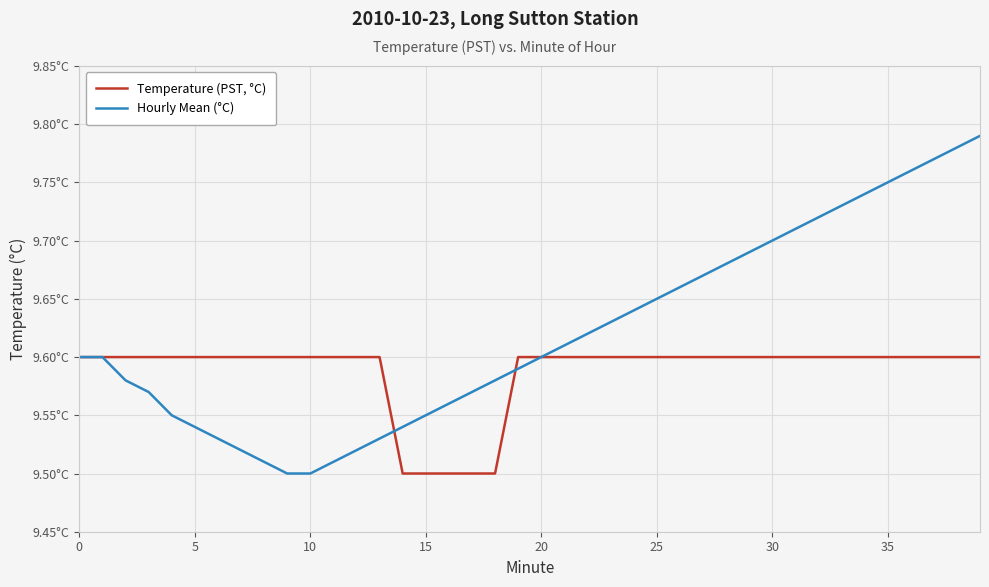

Does the chart display data point markers on the line(s)?

No